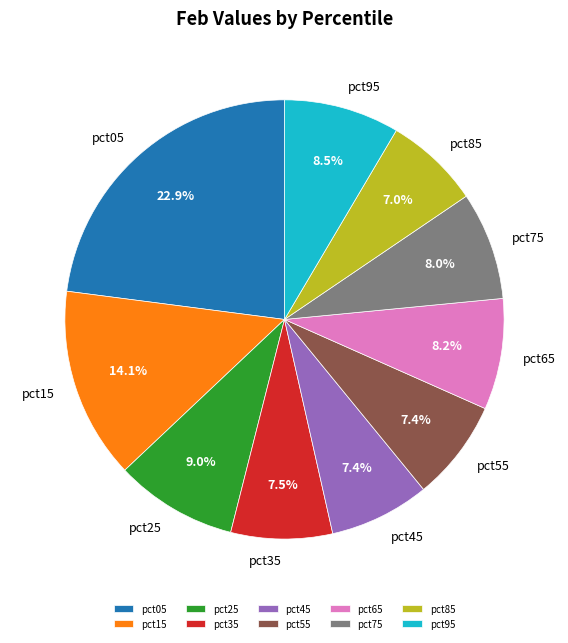

Which slice is the largest?

pct05